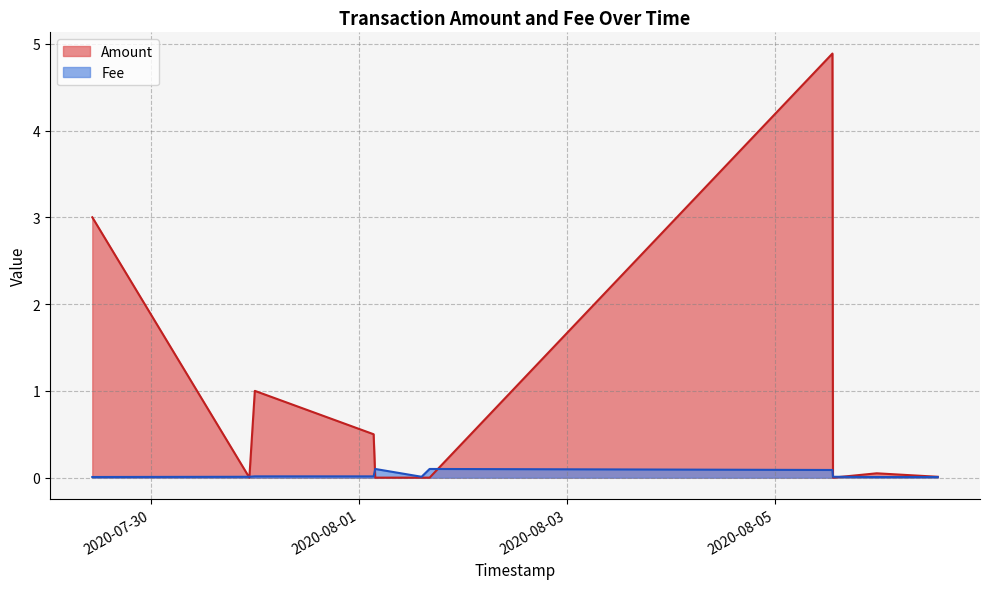

At which category does the chart reach its minimum across all series?

2020-07-30 22:41:58